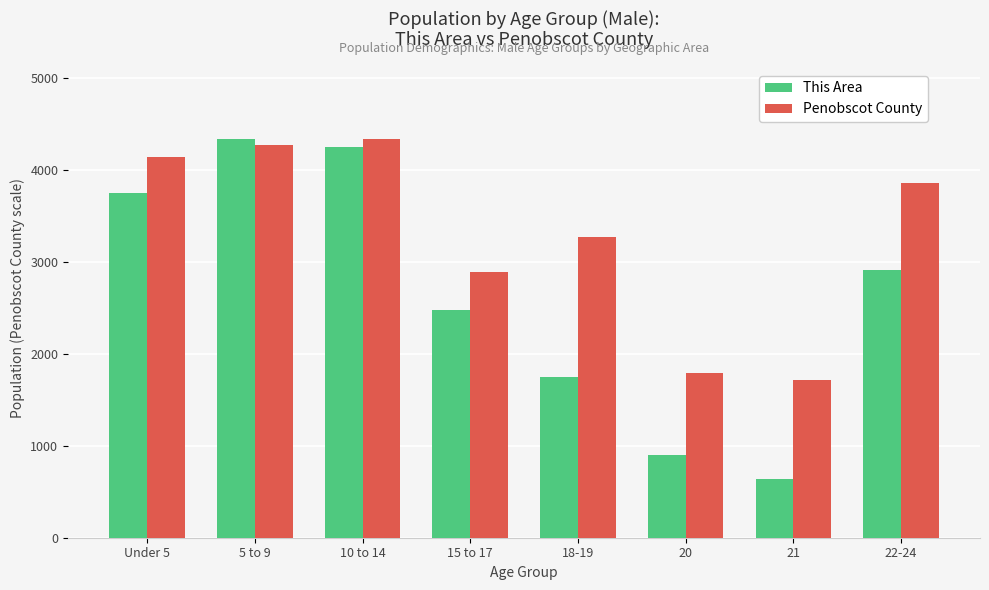

How many bars are there in each group?

2